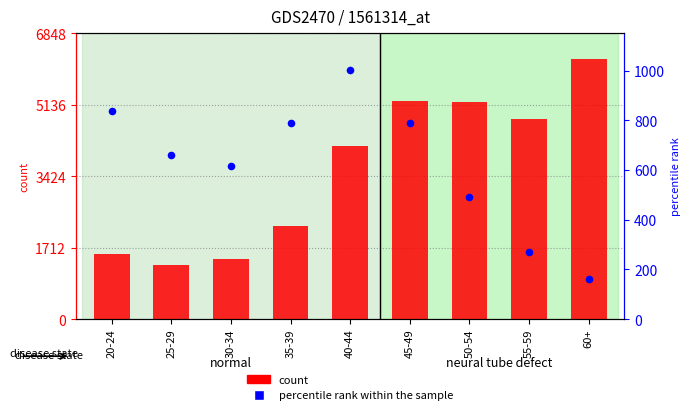

What are all the series names shown in the legend?

count, percentile rank within the sample